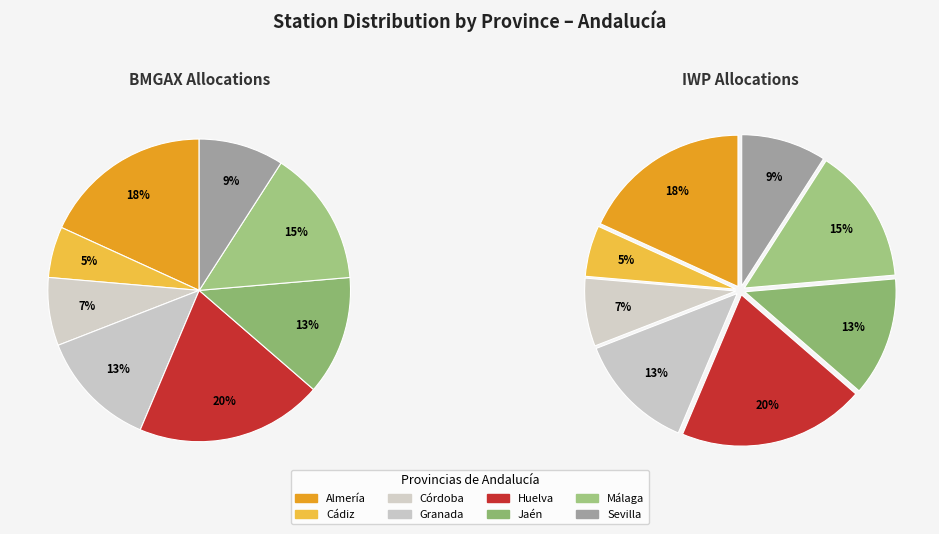

What percentage is NOT represented by Cádiz?

94.5%